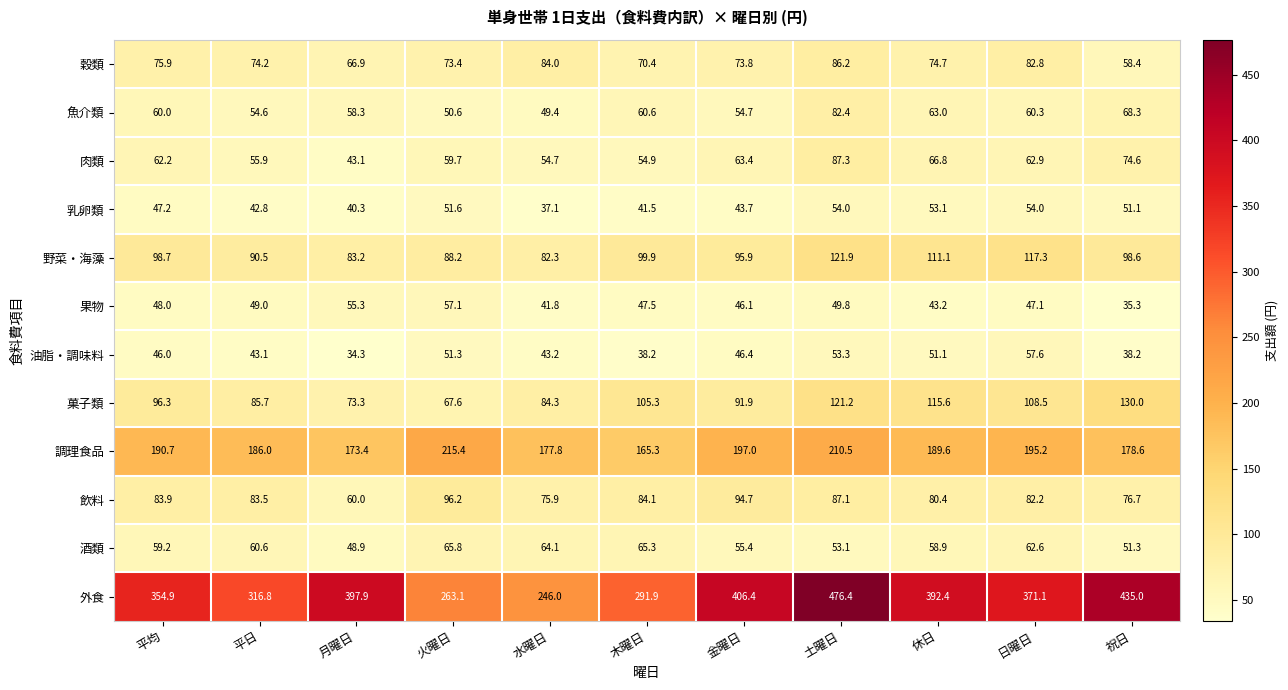

True or false: 果物 has a value of 90.0 at 月曜日.

False